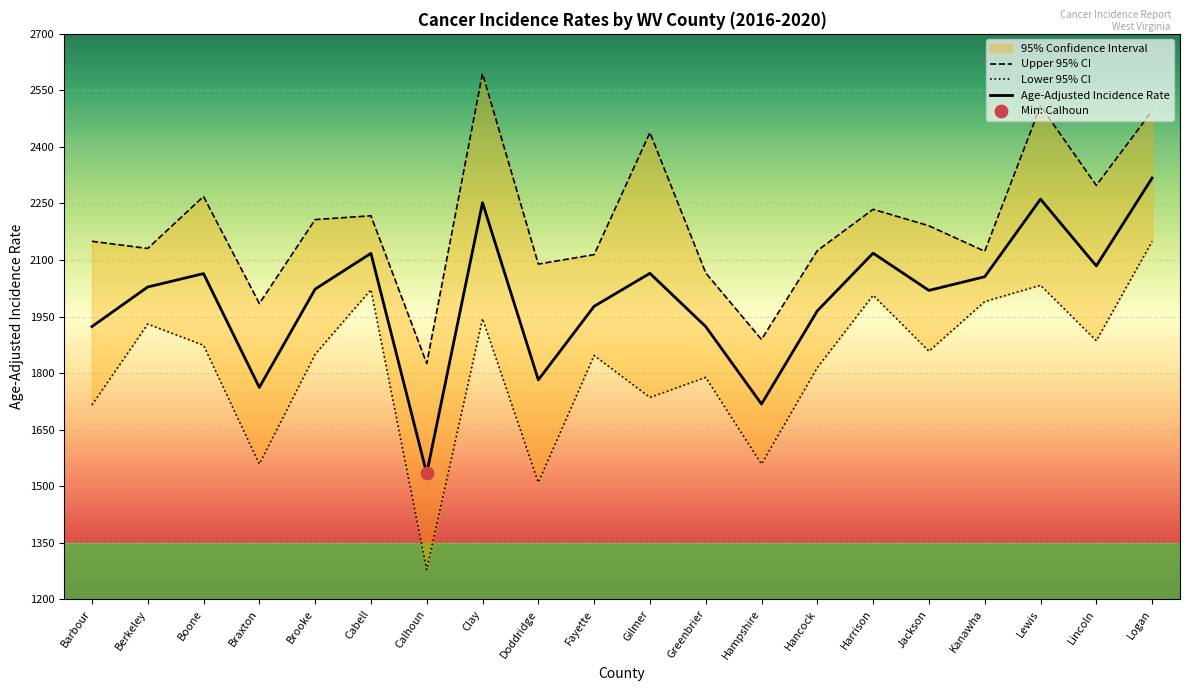

What is the total value across all series at Brooke?

6079.8